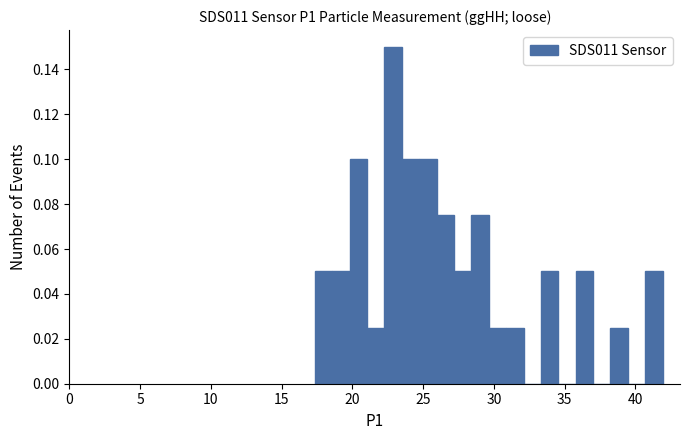

Around what value on the x-axis is the tallest bar? Give the approximate position of its centre, as read against the axis.

23.0